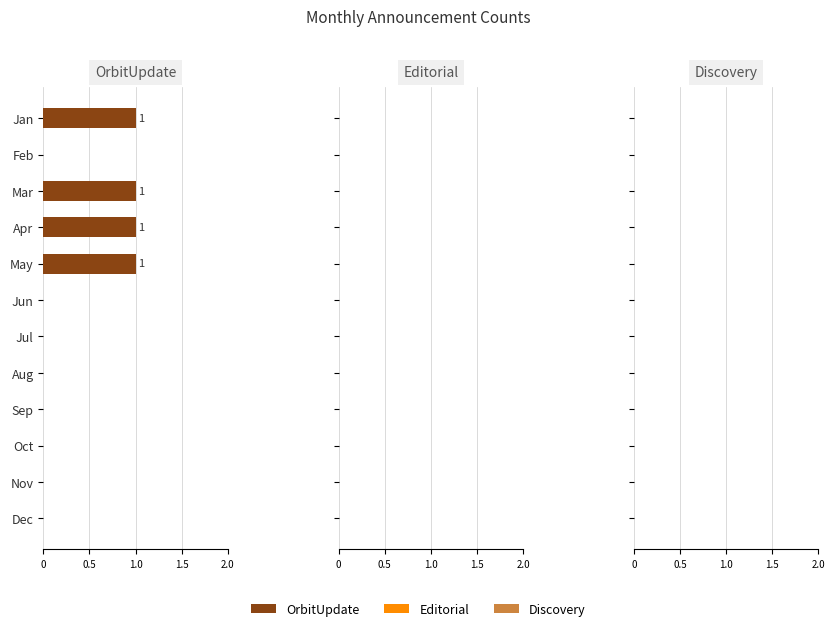

The chart shows a value of 0 at Jan. True or false?

False